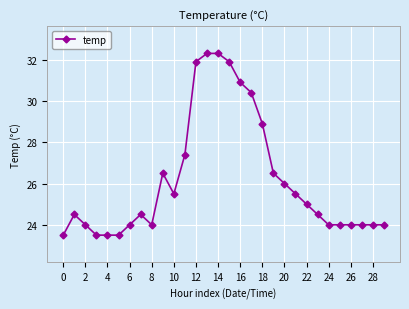

Count the number of categories in the chart.

30